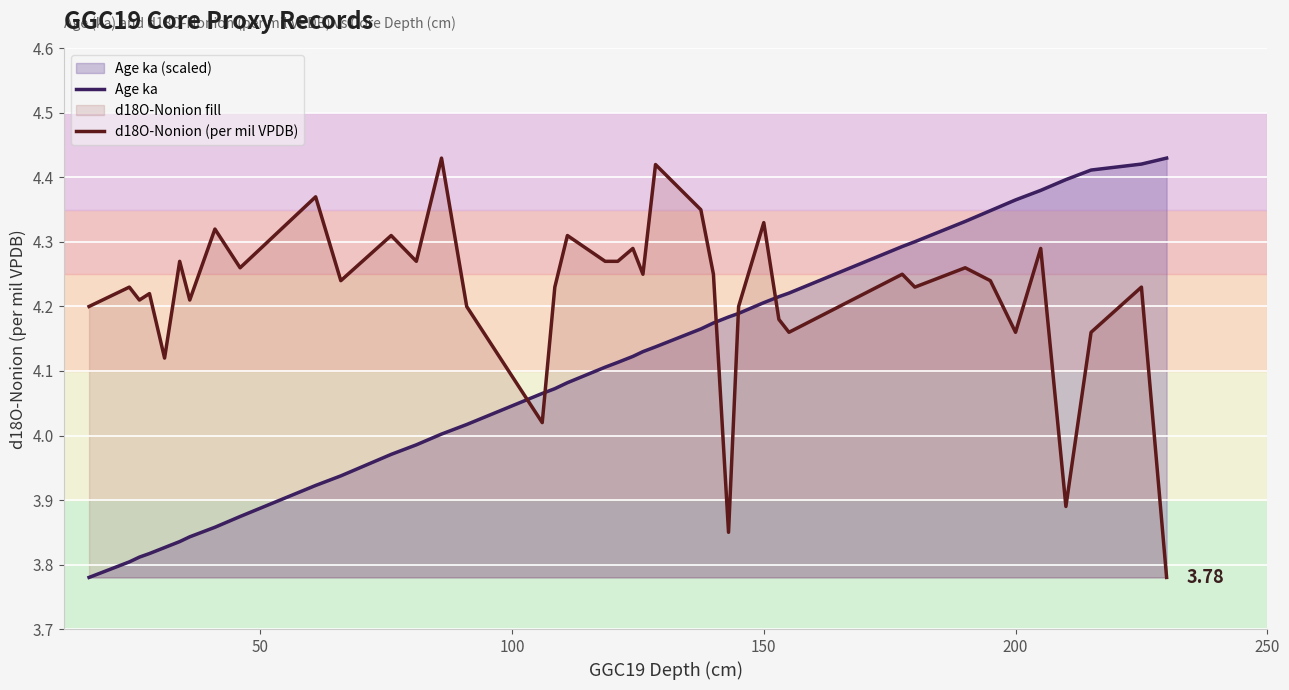

How many intersections are there between Age ka and d18O-Nonion (per mil VPDB)?

5